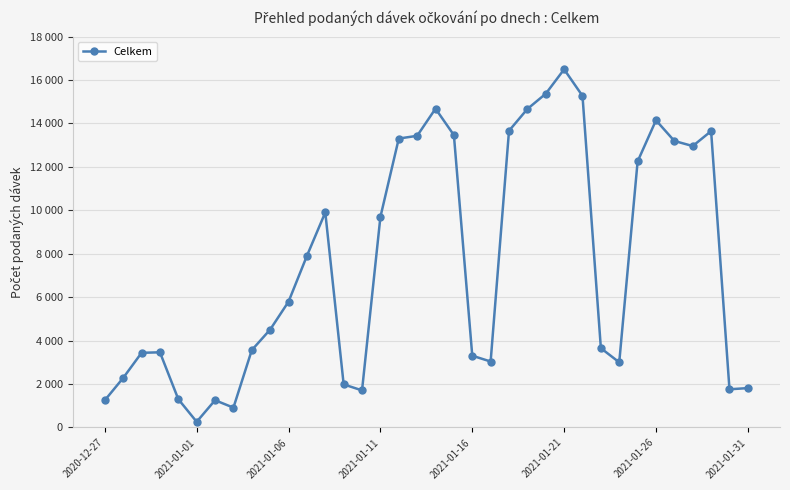

Does the chart have visible grid lines?

Yes